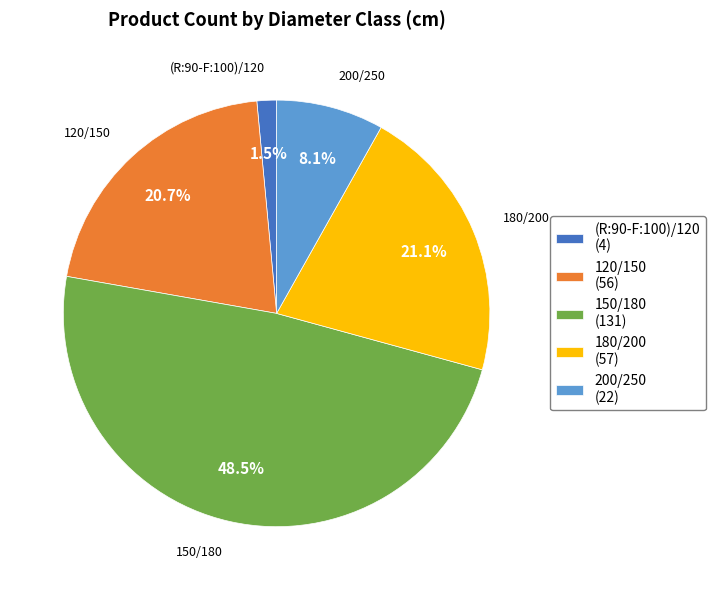

Is there a majority slice in this chart?

No